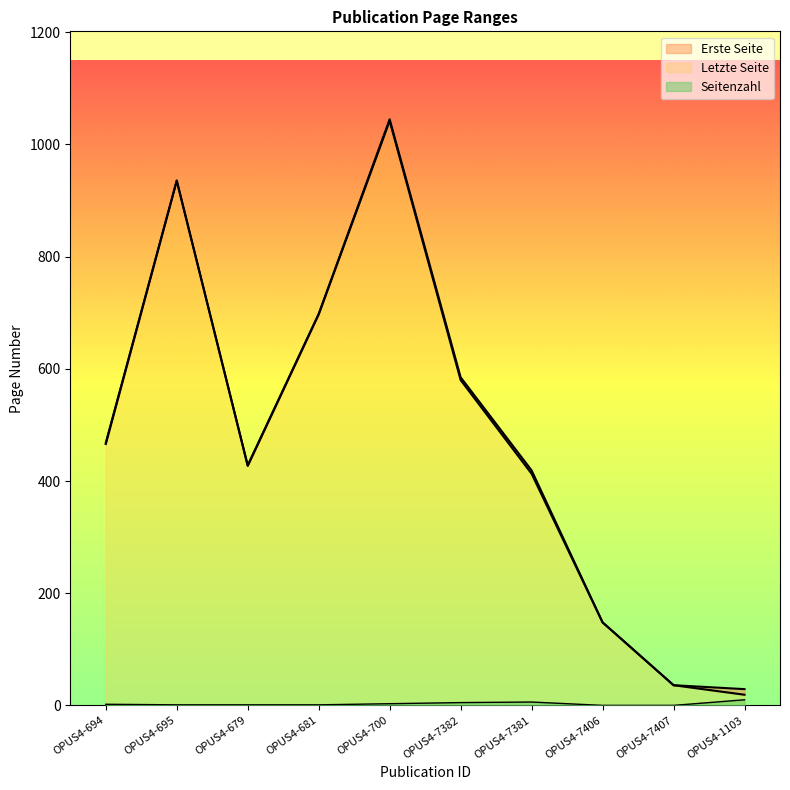

What are all the series names shown in the legend?

Erste Seite, Letzte Seite, Seitenzahl